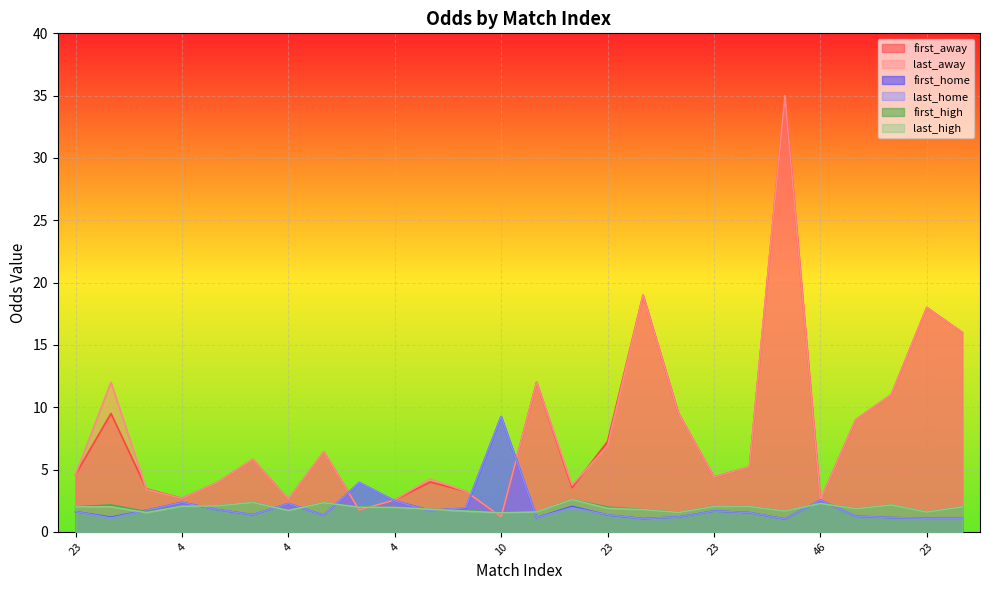

Which category has the lowest value in the first_away series?

10